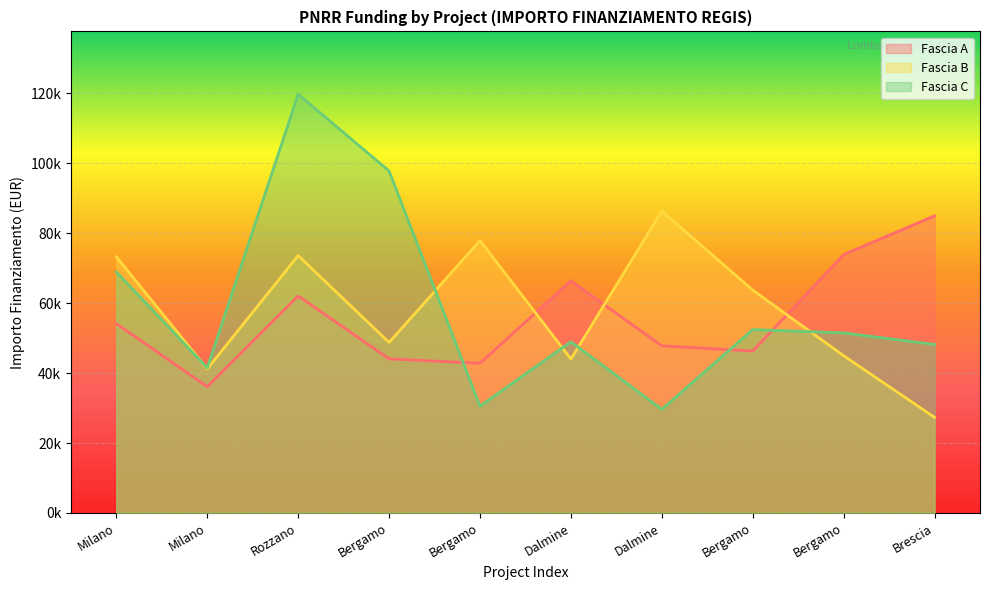

What is the label of the 1st point from the left?

Milano